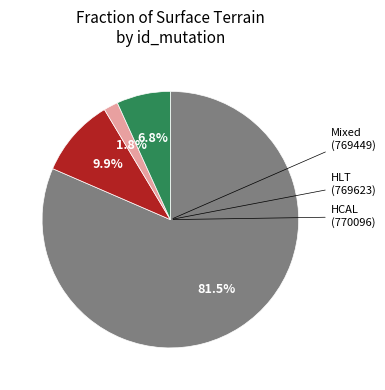

Is there any slice that represents more than half of the pie?

Yes